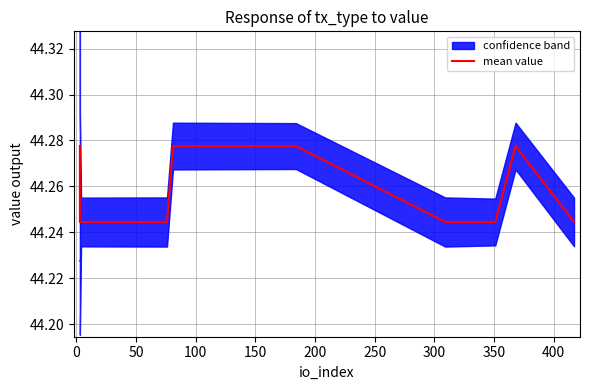

True or false: the data shows 22.7 at 15.

False